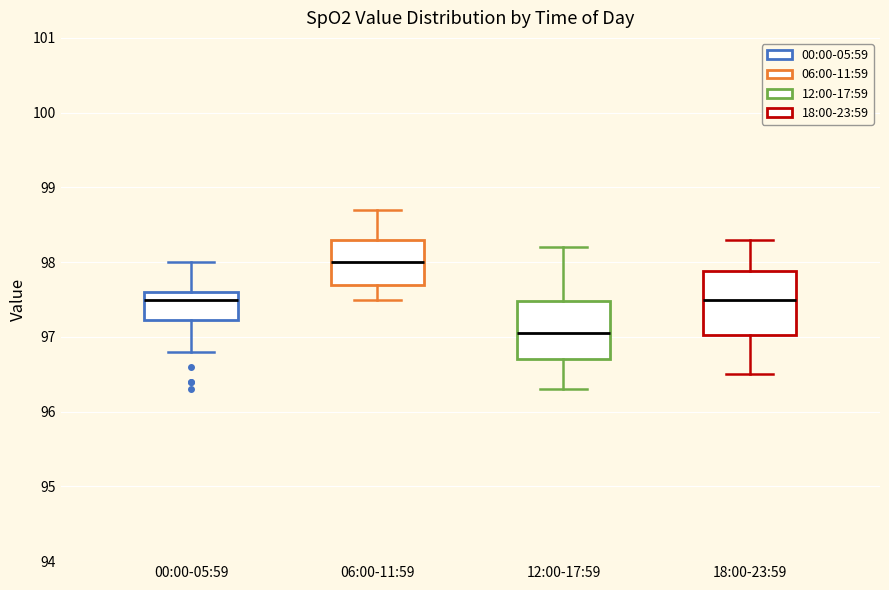

Reading left to right, transcribe this box plot: for each box, give where its median line is, the range the box spans, and where its two whiskers end, as read against the y-axis. The values are not printed on the chart, so give them approximately, as read against the axis.

00:00-05:59: median 97.5, box 97.2 to 97.6, whiskers 96.8 to 98.0
06:00-11:59: median 98.0, box 97.7 to 98.3, whiskers 97.5 to 98.7
12:00-17:59: median 97.1, box 96.7 to 97.5, whiskers 96.3 to 98.2
18:00-23:59: median 97.5, box 97.0 to 97.9, whiskers 96.5 to 98.3